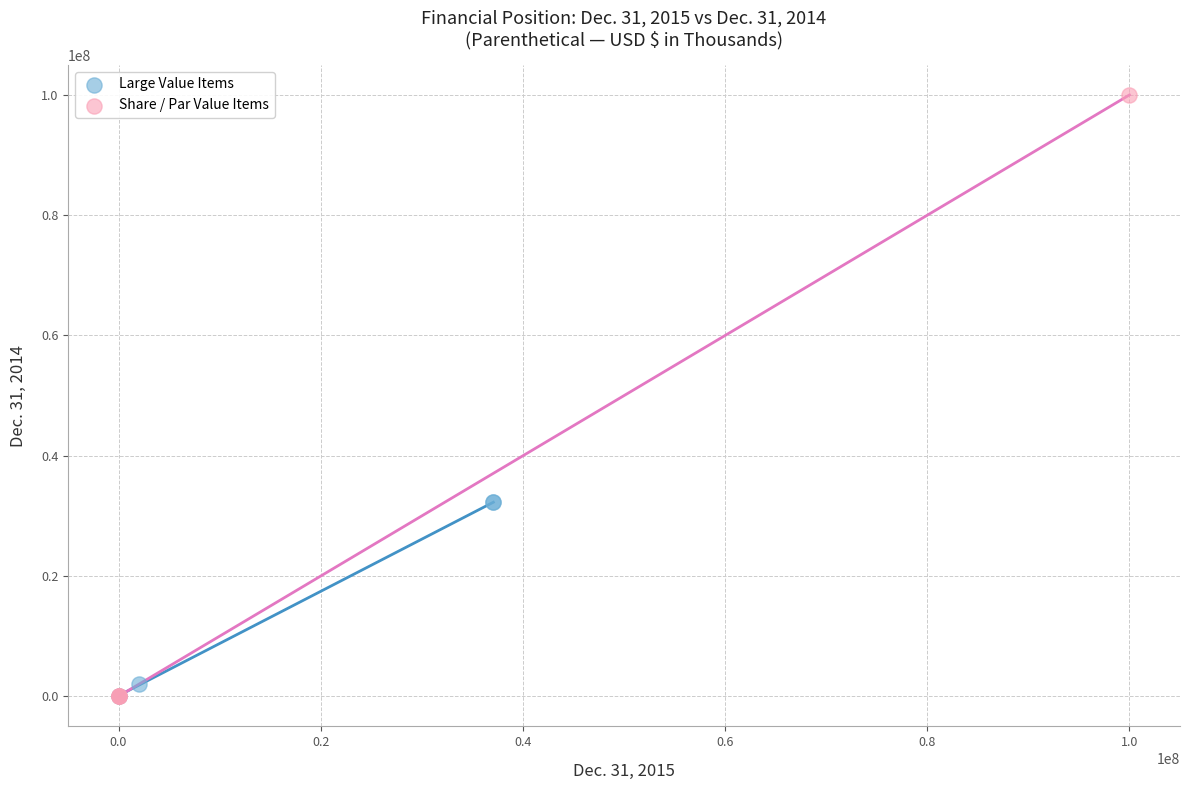

What are all the series names shown in the legend?

Large Value Items, Share / Par Value Items